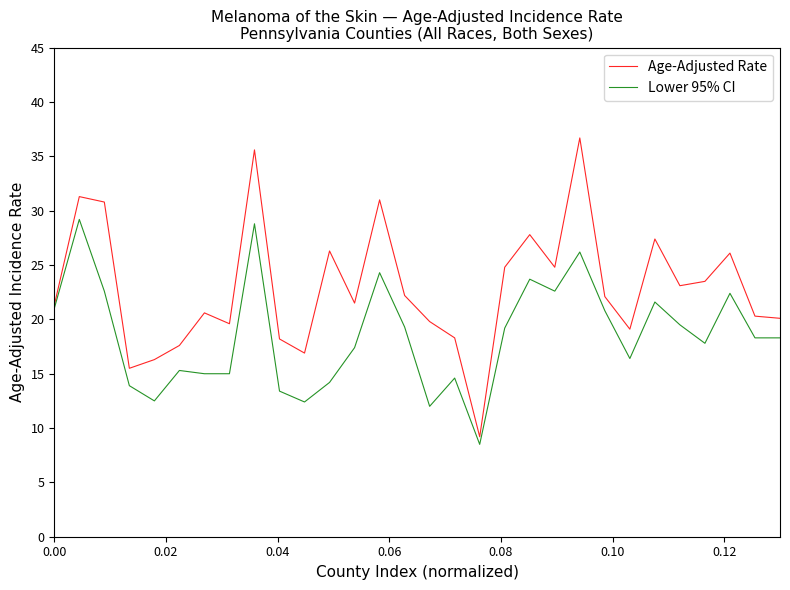

Which series has the largest range (max minus min)?

Age-Adjusted Rate